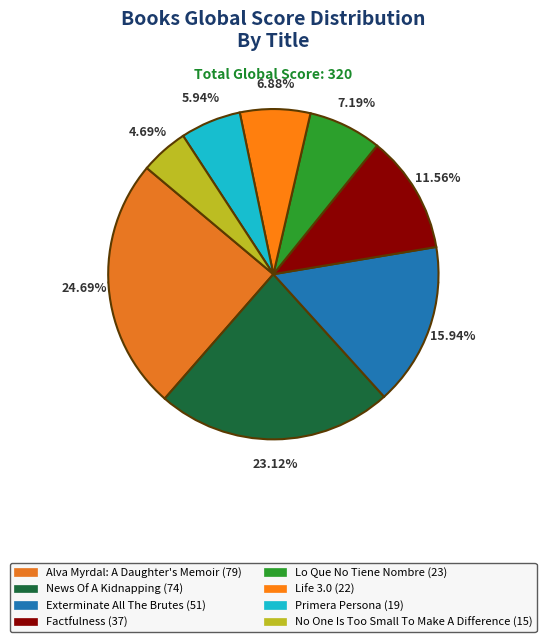

To the nearest percent, what is the average slice percentage?

12%